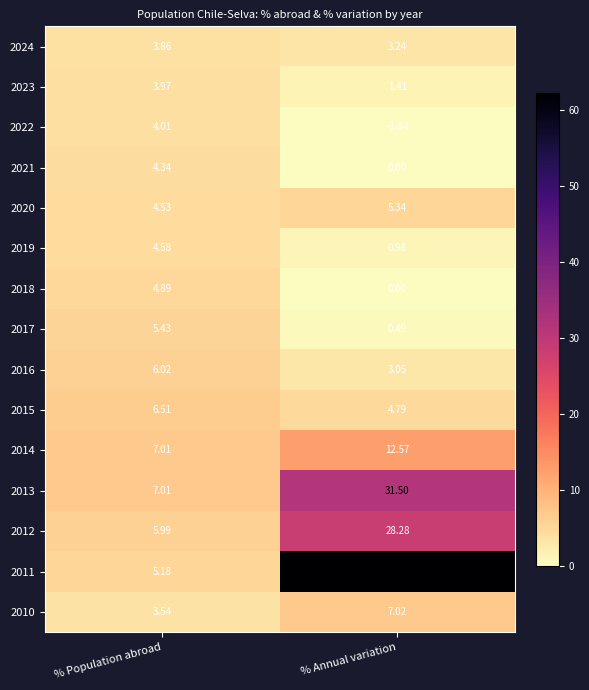

How many data points in 2015 are less than 6?

1